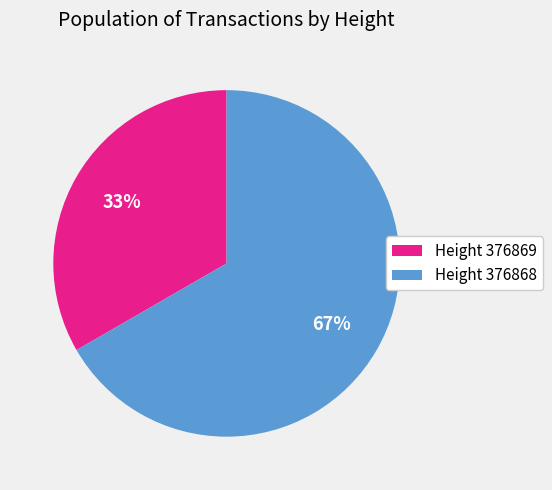

Approximately how many times larger is the value at Height 376868 compared to Height 376869?

2.0